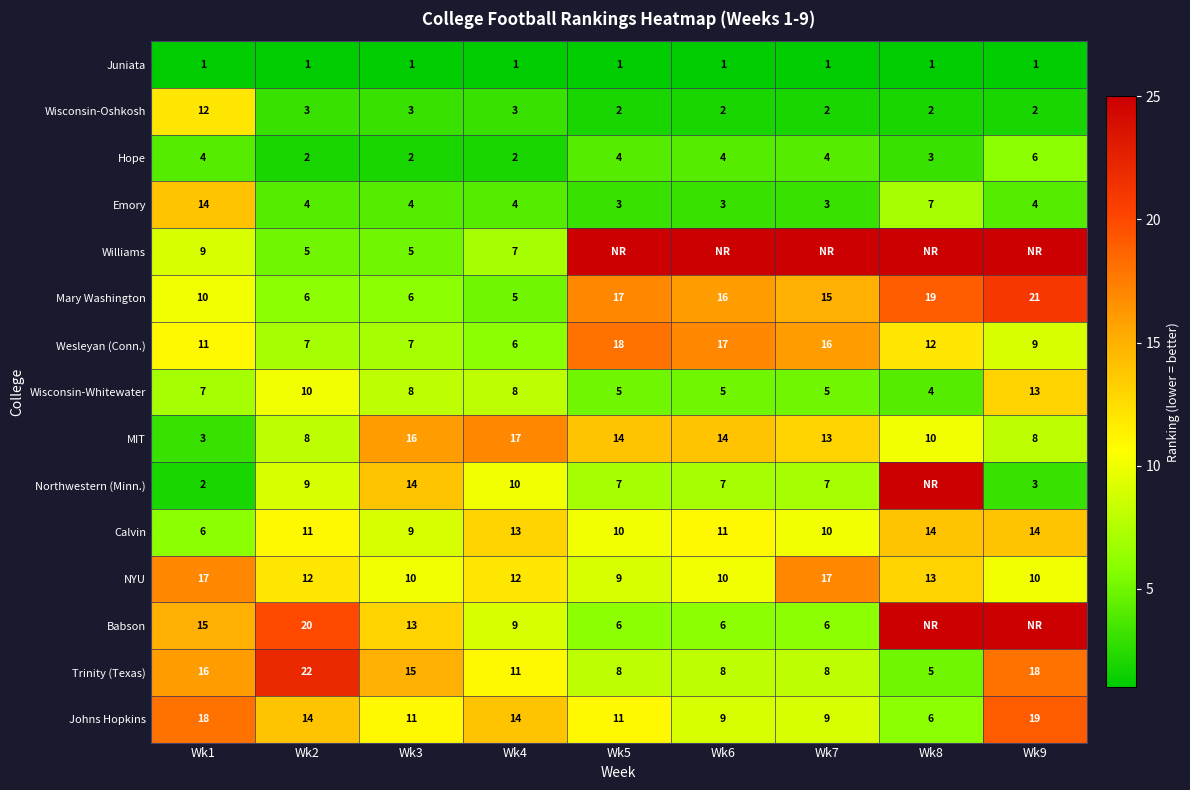

At which label does Mary Washington reach its peak?

Wk9